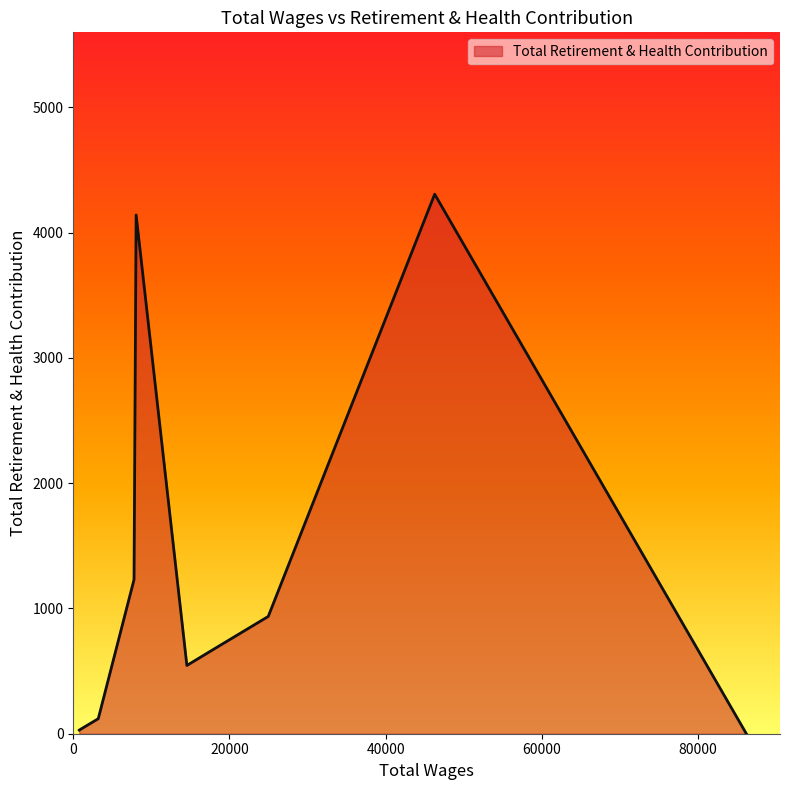

What is the difference between the maximum and minimum values?

4306